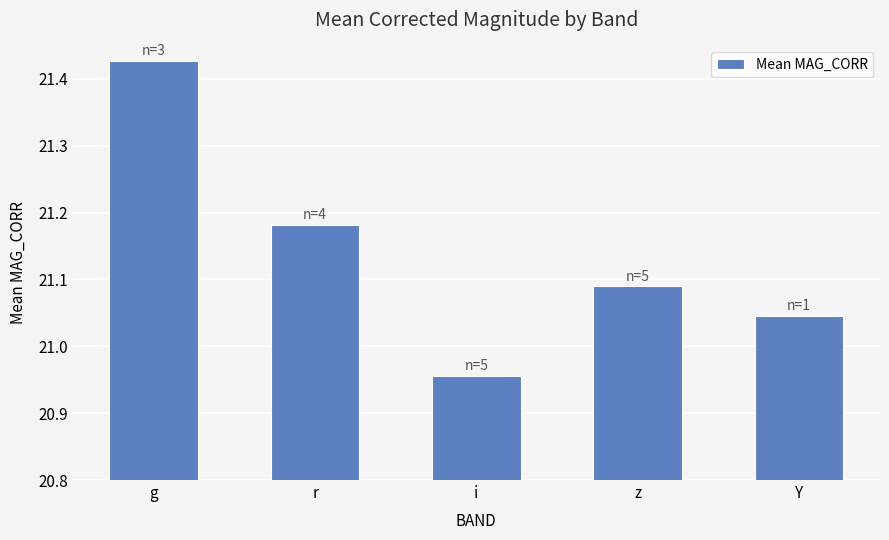

What position from the right is i?

3